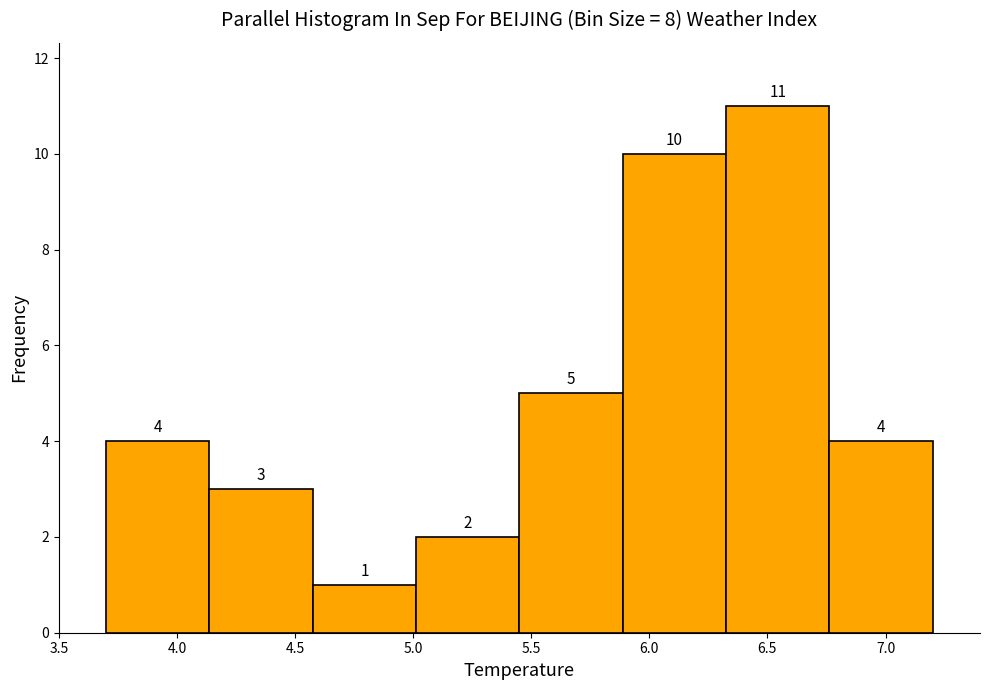

How tall is the bar that spans 4.60 to 5.00 on the x-axis? The bar edges are not printed on the chart, so give them approximately, as read against the axis.

1